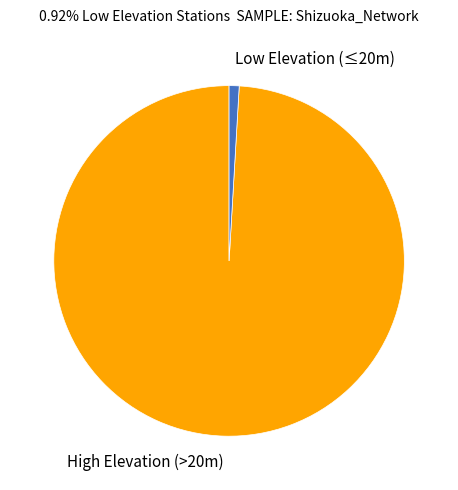

The Low Elevation (≤20m) slice represents 11% of the pie. True or false?

False